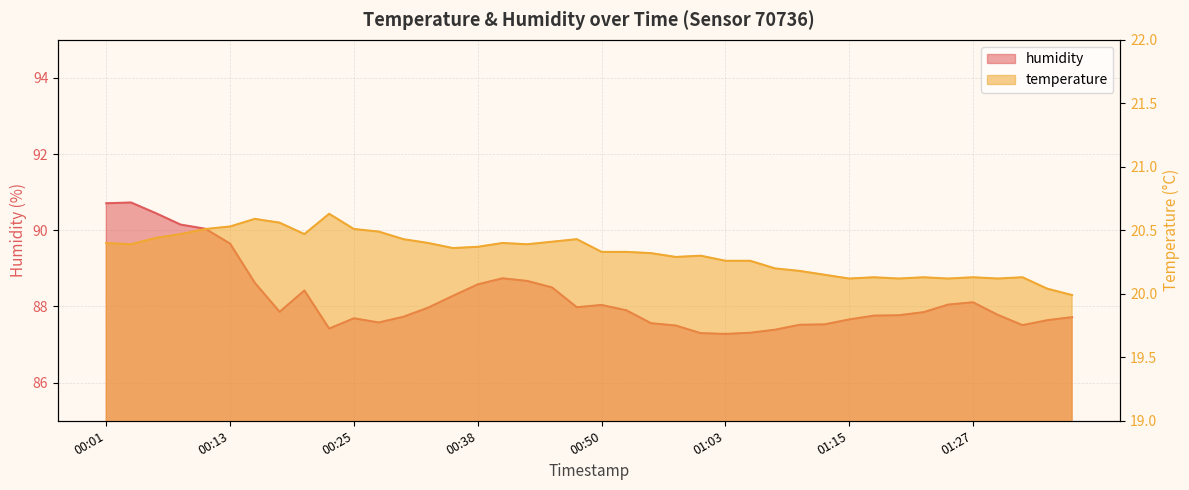

What is the sum of the humidity values at 00:38 and 01:22?

176.4